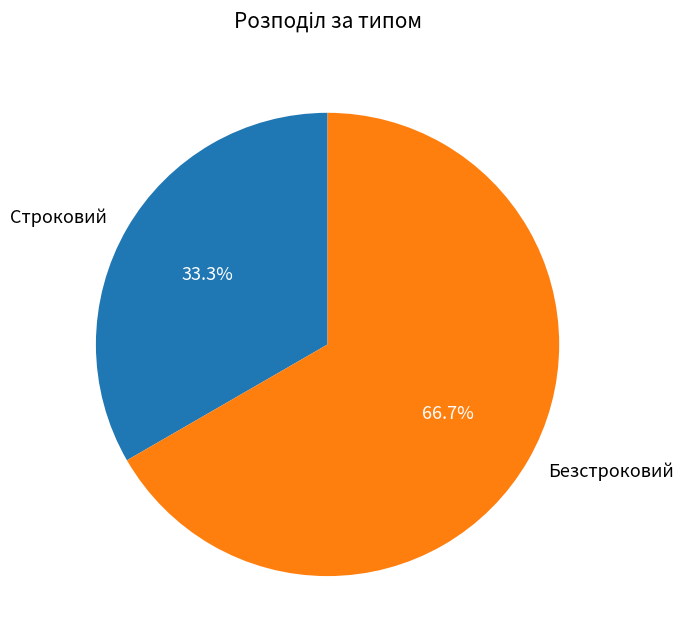

Which has a higher value, Безстроковий or Строковий?

Безстроковий